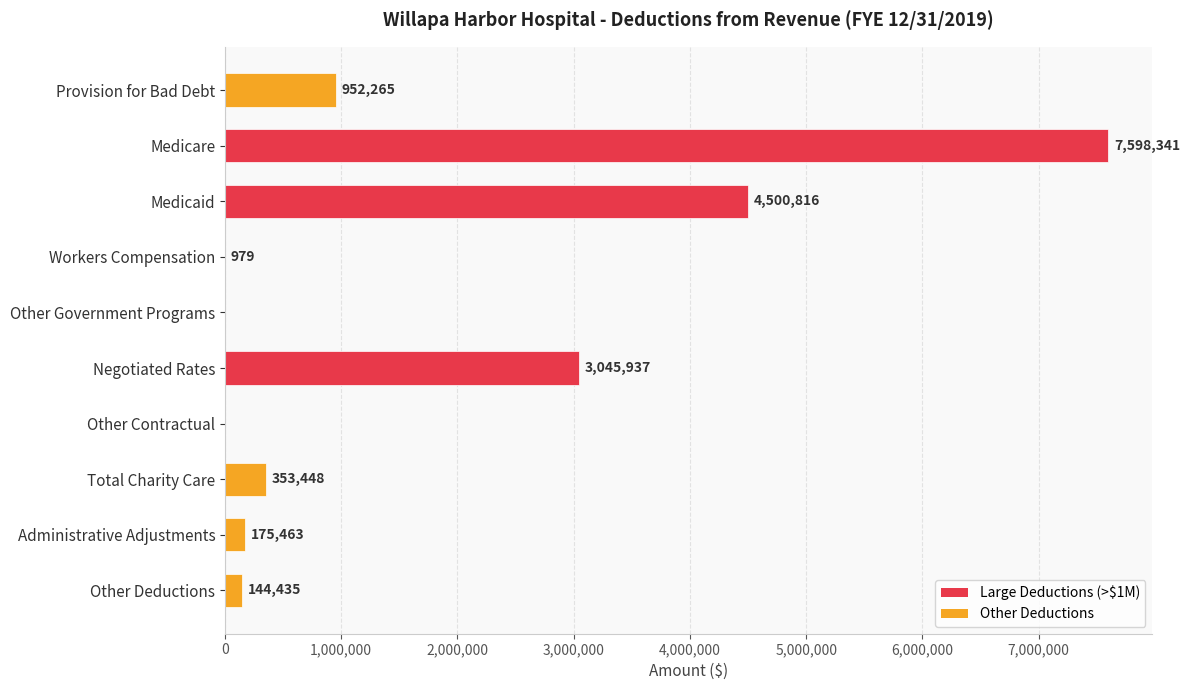

Between Provision for Bad Debt and Negotiated Rates, which is larger?

Negotiated Rates